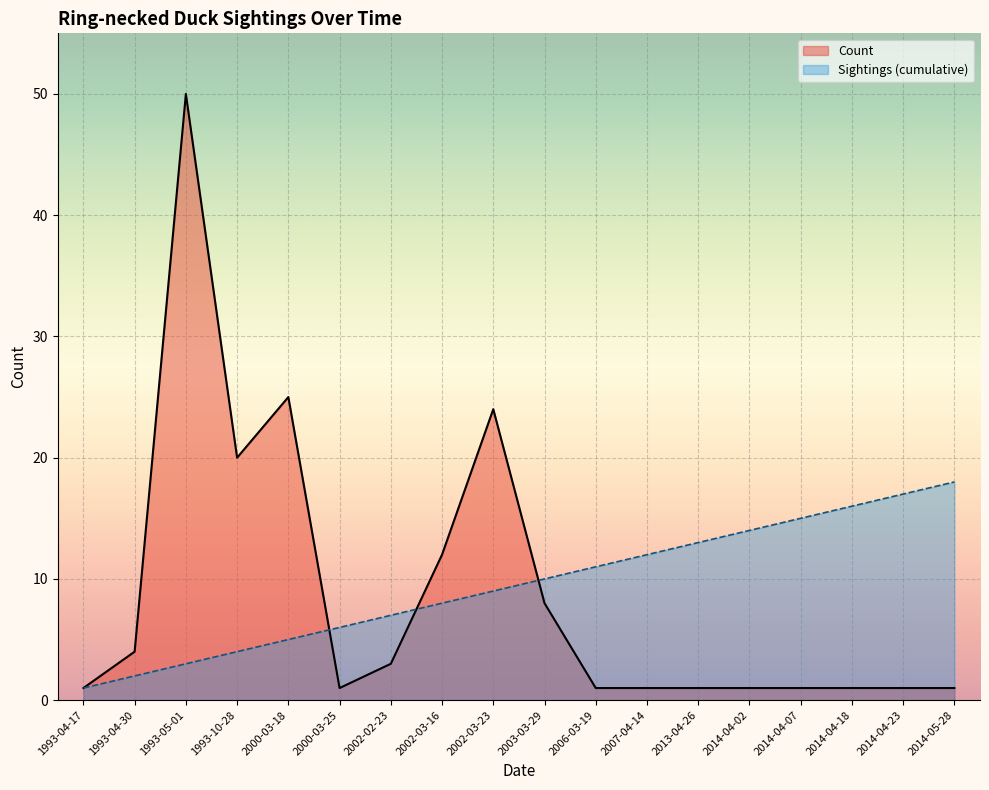

Rank the categories by value from highest to lowest.

1993-05-01, 2000-03-18, 2002-03-23, 1993-10-28, 2002-03-16, 2003-03-29, 1993-04-30, 2002-02-23, 1993-04-17, 2000-03-25, 2006-03-19, 2007-04-14, 2013-04-26, 2014-04-02, 2014-04-07, 2014-04-18, 2014-04-23, 2014-05-28